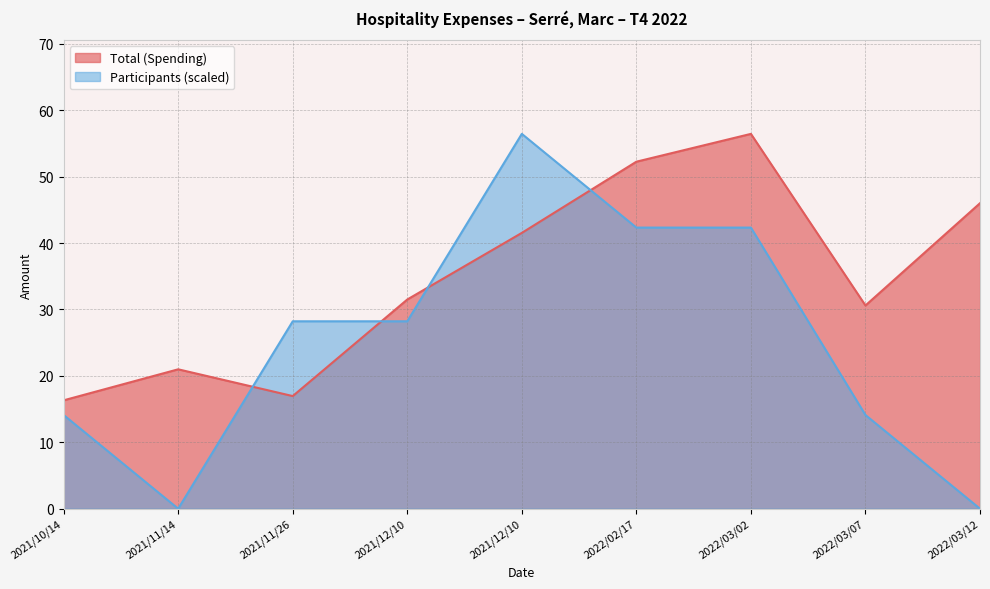

At which label does Total (Spending) first exceed 31?

2021/12/10